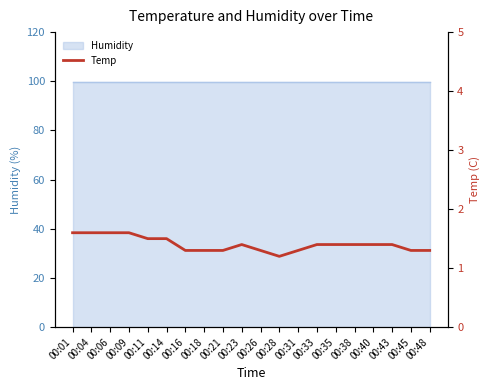

Rank the categories by value from highest to lowest.

00:01, 00:04, 00:06, 00:09, 00:11, 00:14, 00:23, 00:33, 00:35, 00:38, 00:40, 00:43, 00:16, 00:18, 00:21, 00:26, 00:31, 00:45, 00:48, 00:28